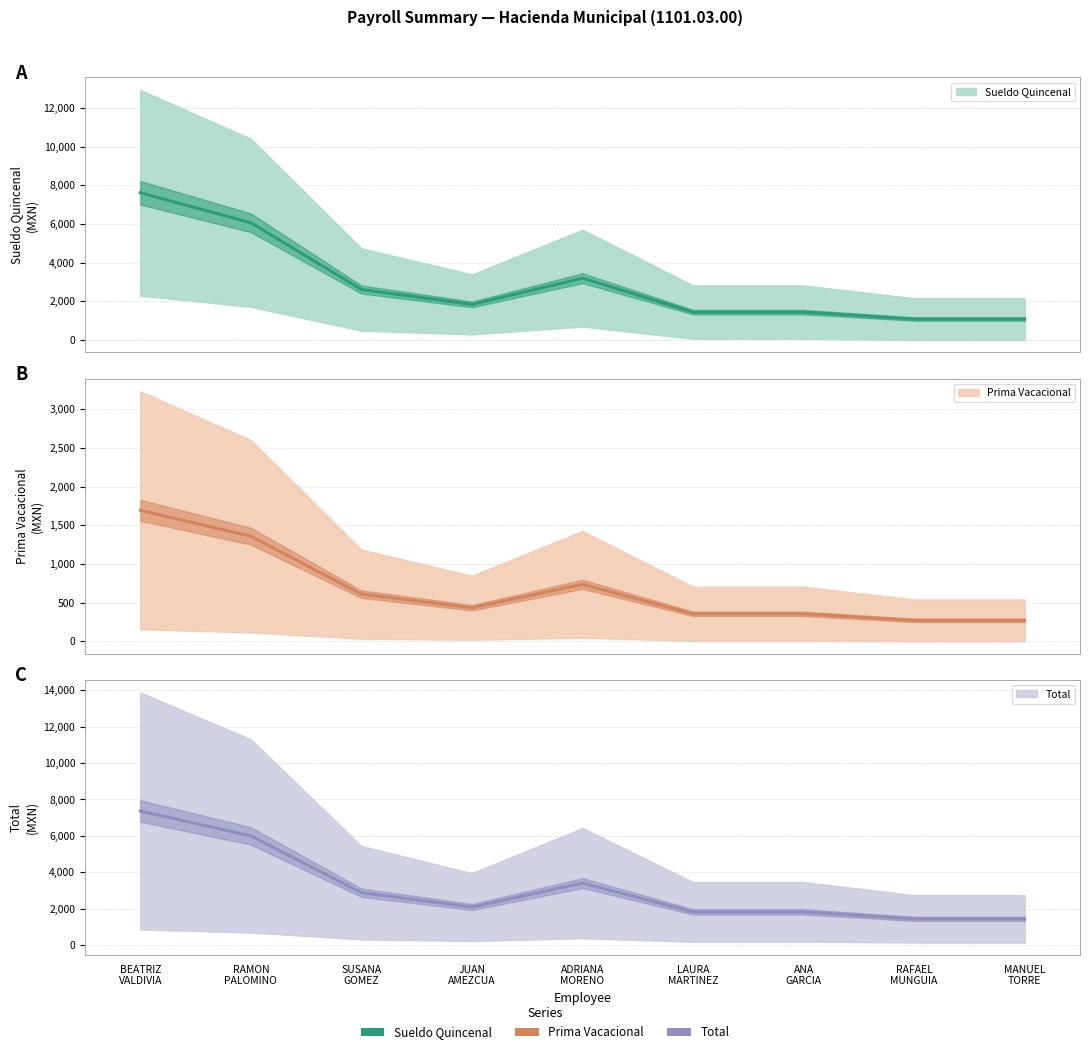

True or false: Total (mid) has more than 1 points higher than both neighbors.

False